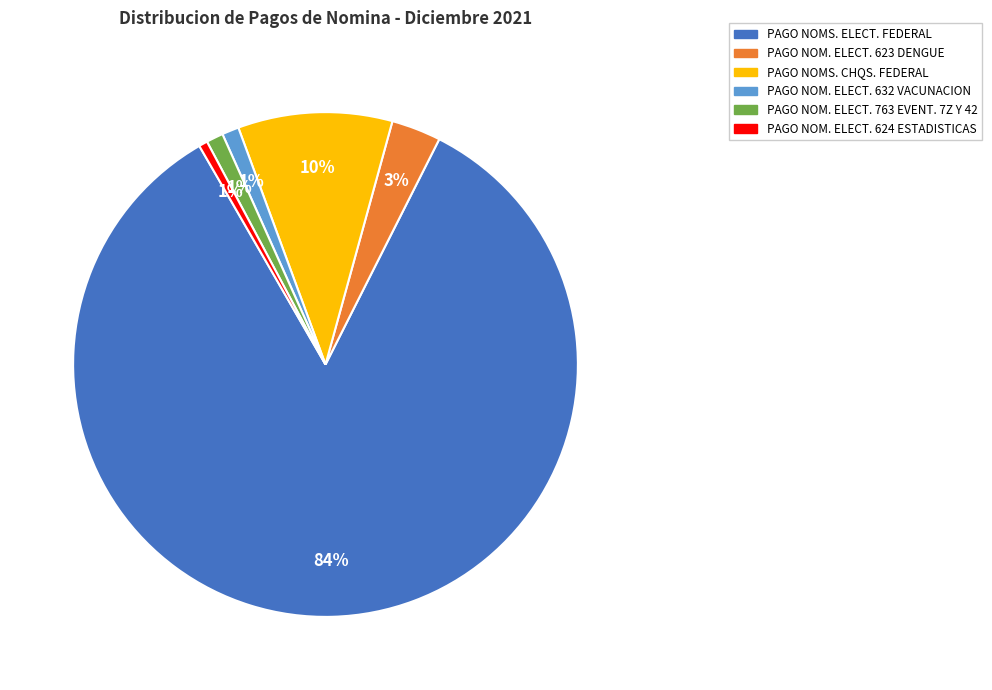

Do PAGO NOM. ELECT. 632 VACUNACION and PAGO NOM. ELECT. 763 EVENT. 7Z Y 42 together represent more than half of the pie?

No